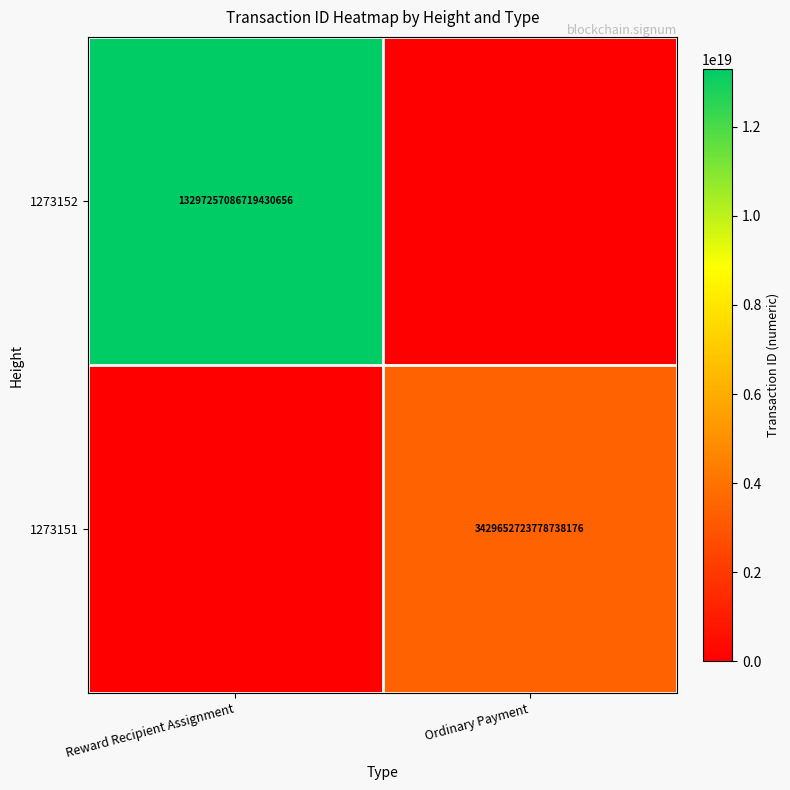

True or false: 1273152 has a value of 13297257086719430656 at Reward Recipient Assignment.

True